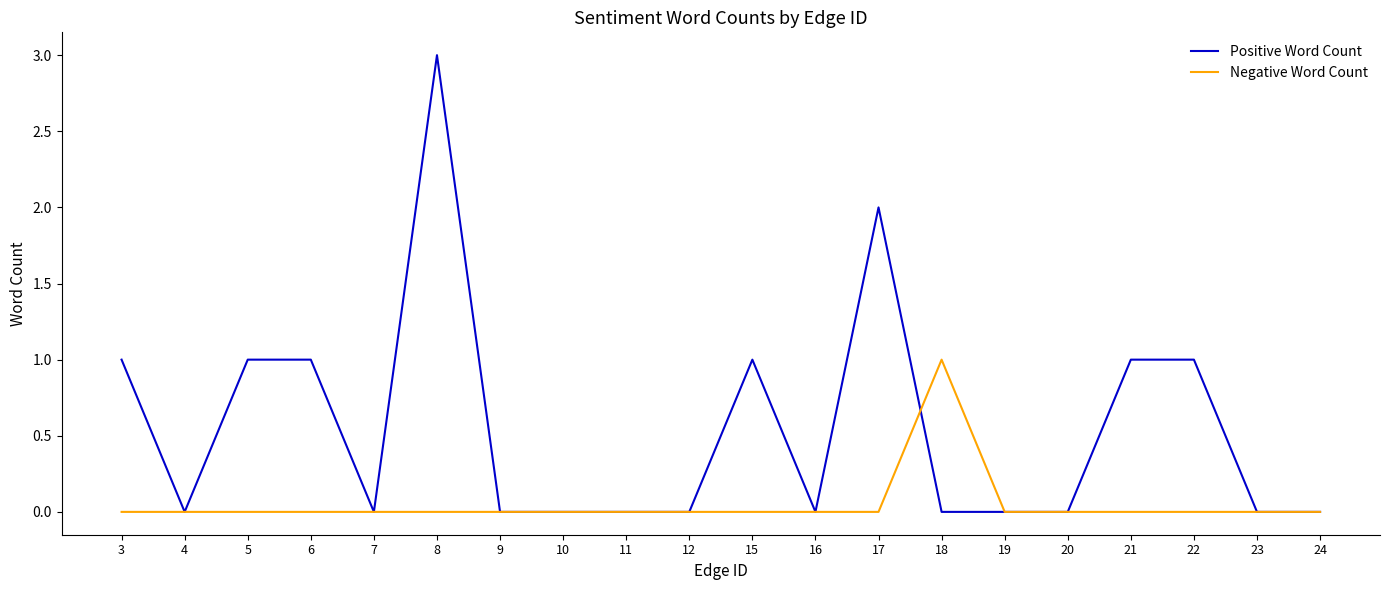

Which series has the largest total across all categories?

Positive Word Count